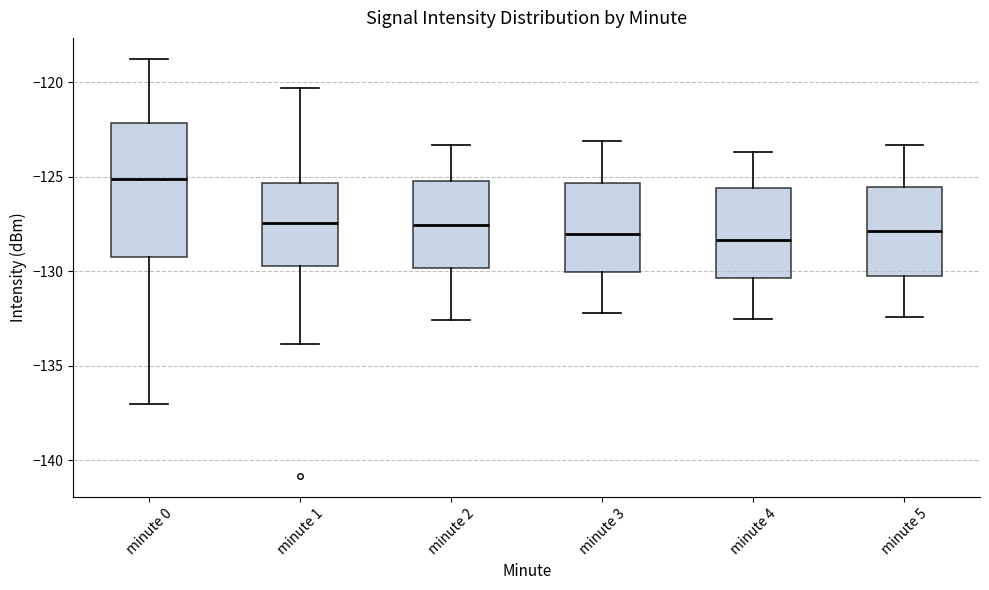

Reading left to right, read every box against the y-axis: the position of its median line, the range the box covers, and the ends of its whiskers. The values are not printed on the chart, so give them approximately, as read against the axis.

minute 0: median -125.0, box -129.0 to -122.0, whiskers -137.0 to -119.0
minute 1: median -127.5, box -129.5 to -125.5, whiskers -134.0 to -120.5
minute 2: median -127.5, box -130.0 to -125.0, whiskers -132.5 to -123.5
minute 3: median -128.0, box -130.0 to -125.5, whiskers -132.0 to -123.0
minute 4: median -128.5, box -130.5 to -125.5, whiskers -132.5 to -123.5
minute 5: median -128.0, box -130.0 to -125.5, whiskers -132.5 to -123.5